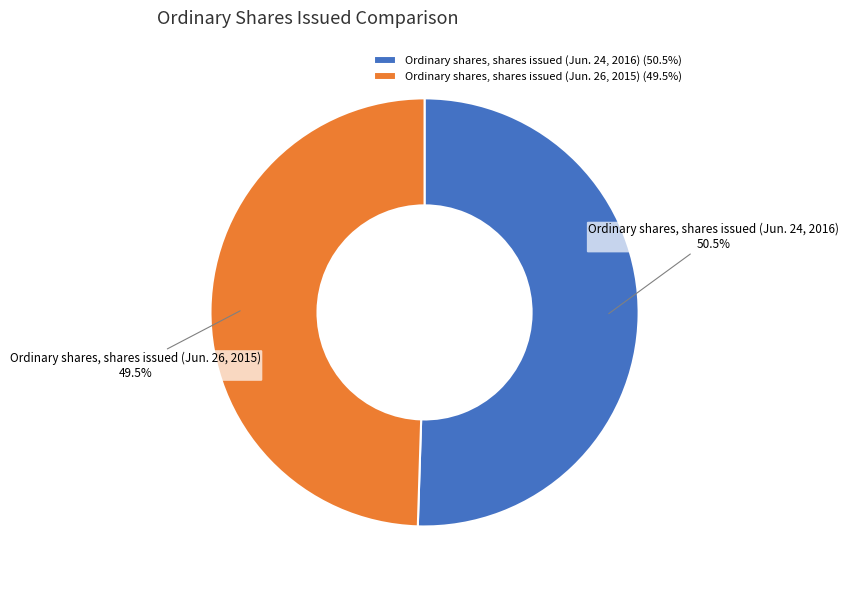

How many segments does this pie chart have?

2